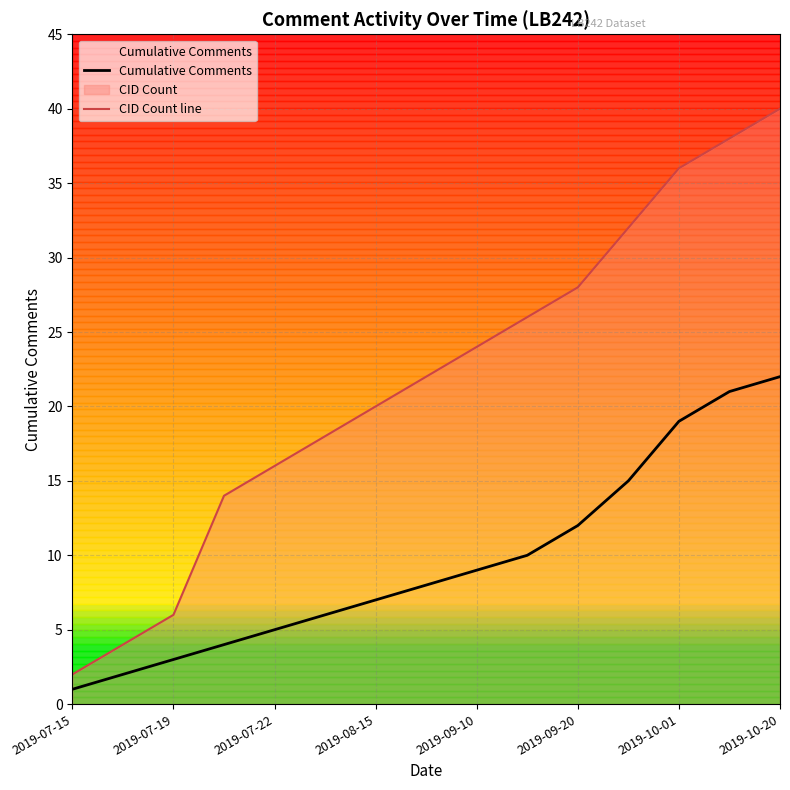

What is the approximate value of Cumulative Comments at 2019-09-10?

9